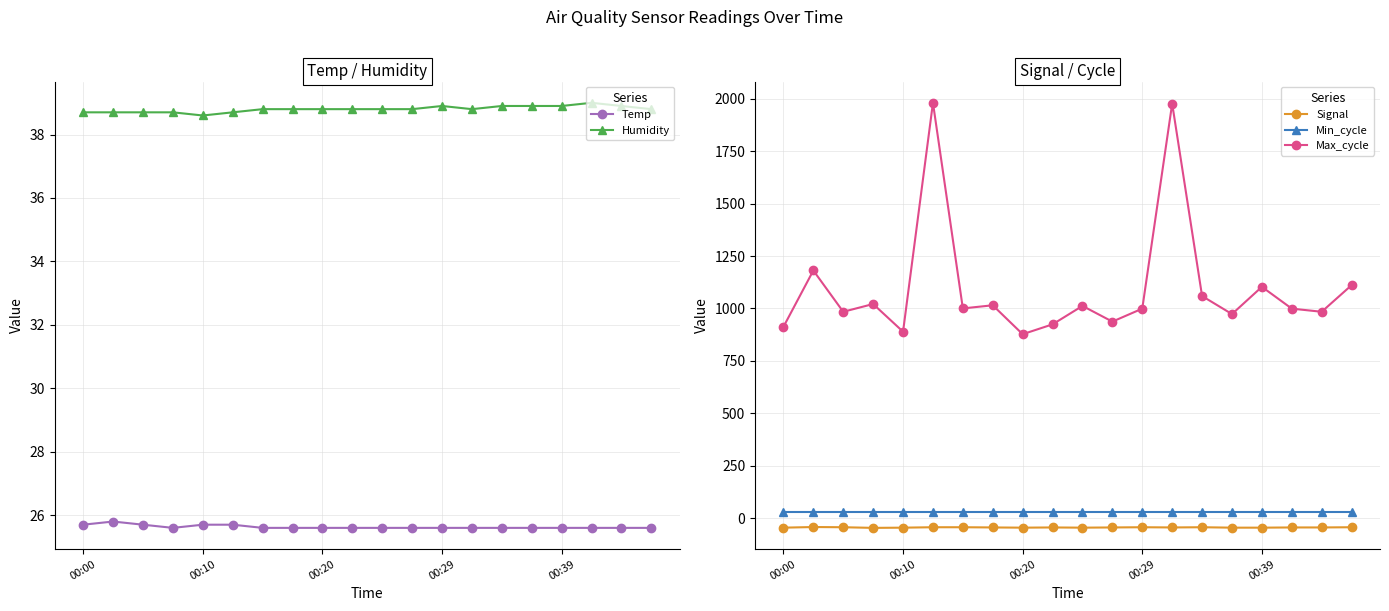

What is the total value across all series at 14?

1107.5